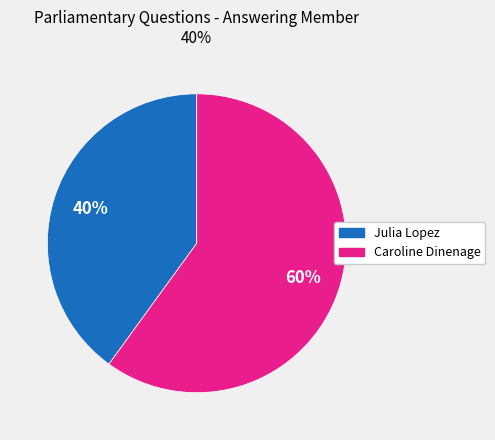

To the nearest percent, what is the average slice percentage?

50%